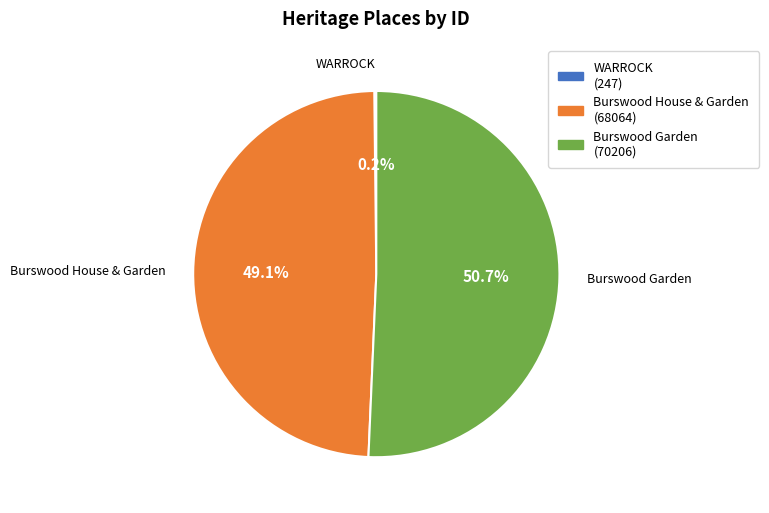

What is the ratio of the value at Burswood Garden (70206) to the value at Burswood House & Garden (68064)?

1.0